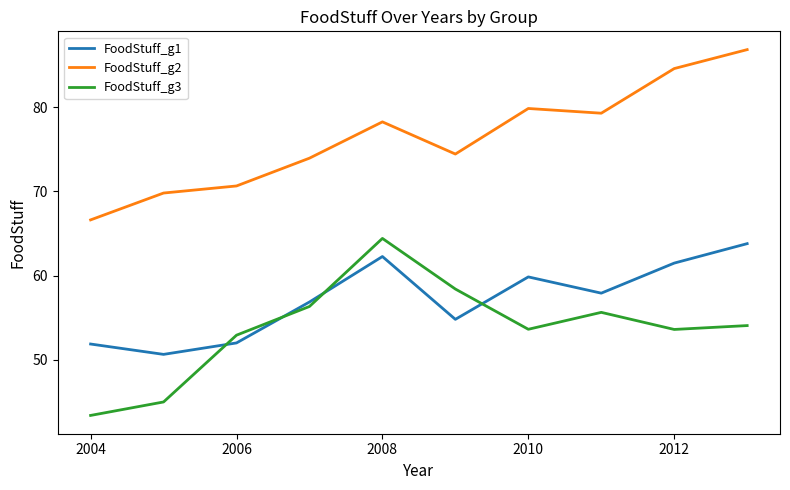

Rank the series by their average value, from lowest to highest.

FoodStuff_g3, FoodStuff_g1, FoodStuff_g2